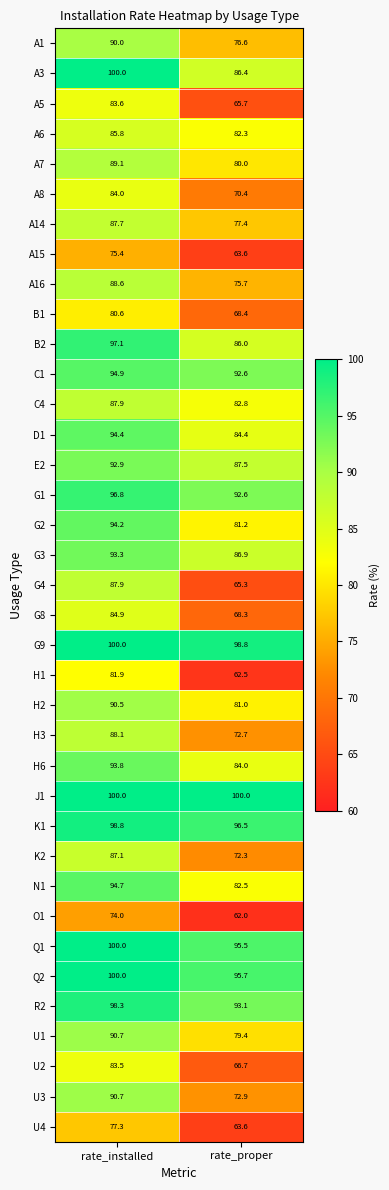

What is the minimum value for G1?

92.6